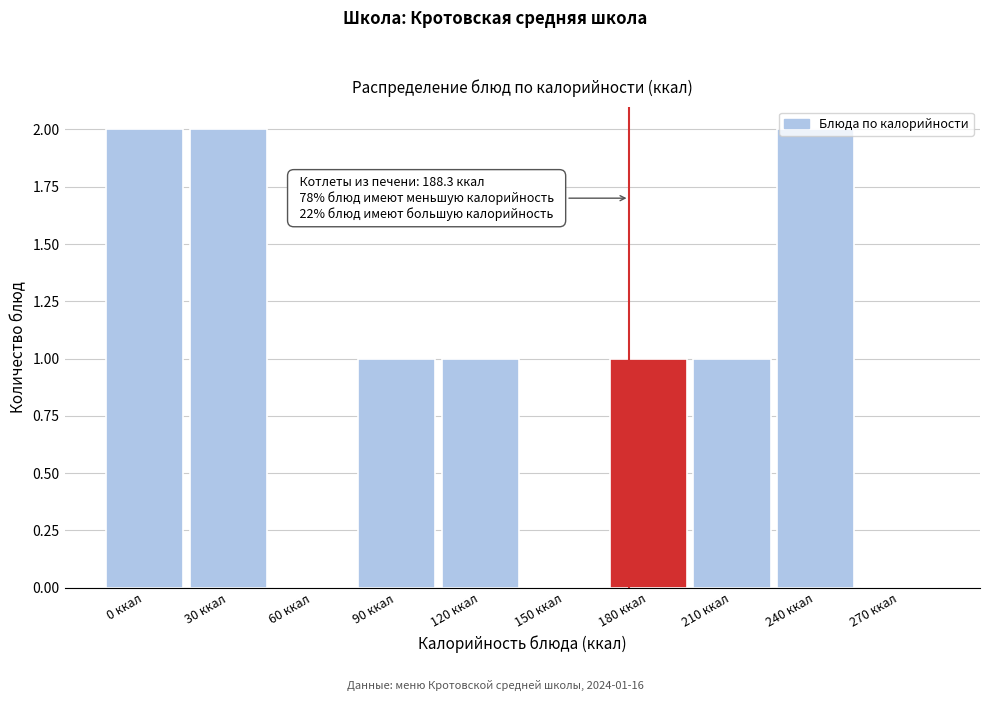

What is the sum of all values?

10